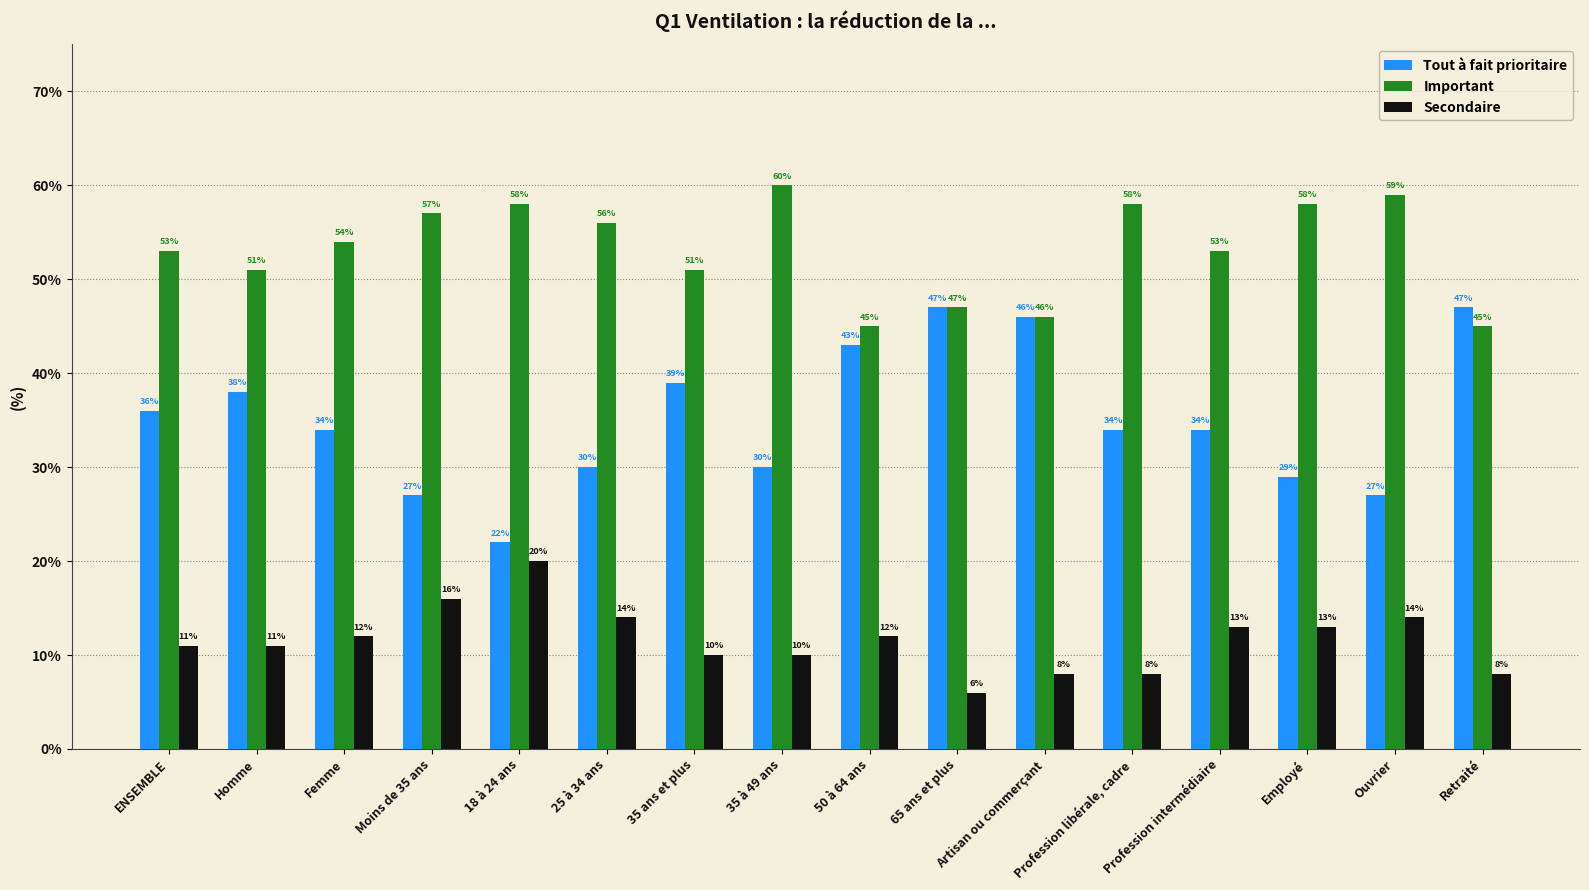

True or false: Important has a value of 29 at 18 à 24 ans.

False